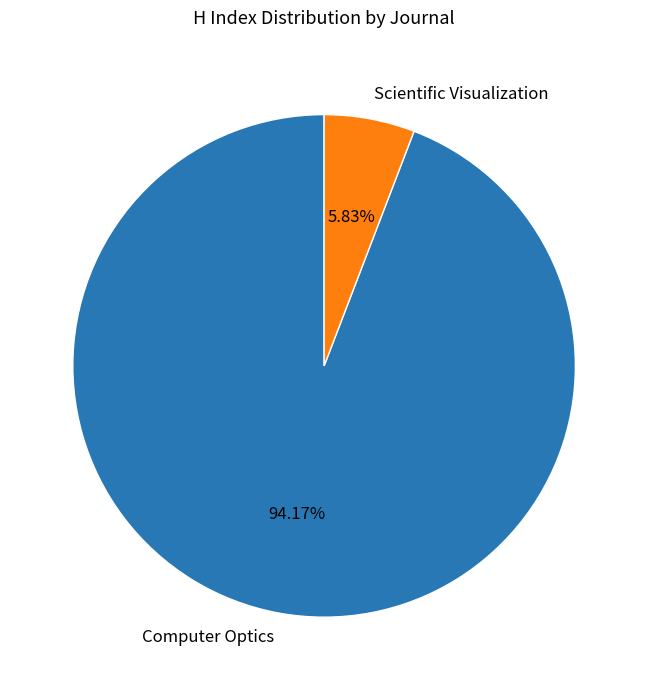

To the nearest percent, what is the combined percentage of Computer Optics and Scientific Visualization?

100%